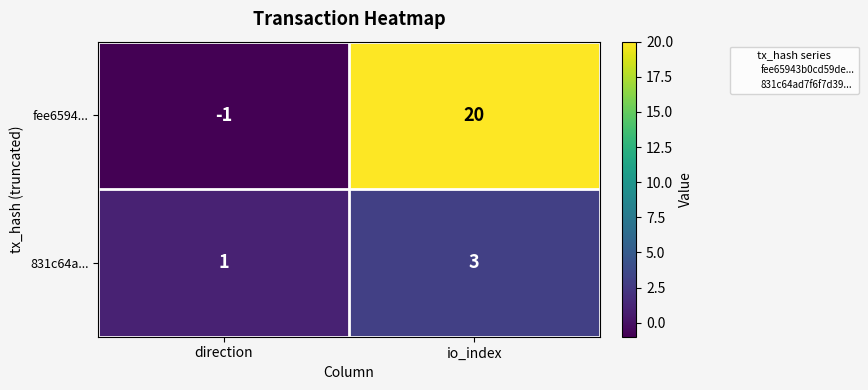

How many data points does each series have?

2